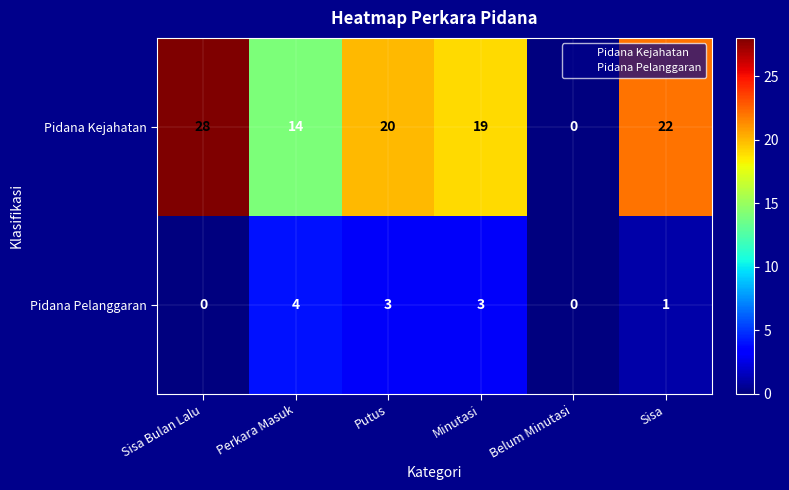

Count the Pidana Pelanggaran values in the range 0 to 3.

5